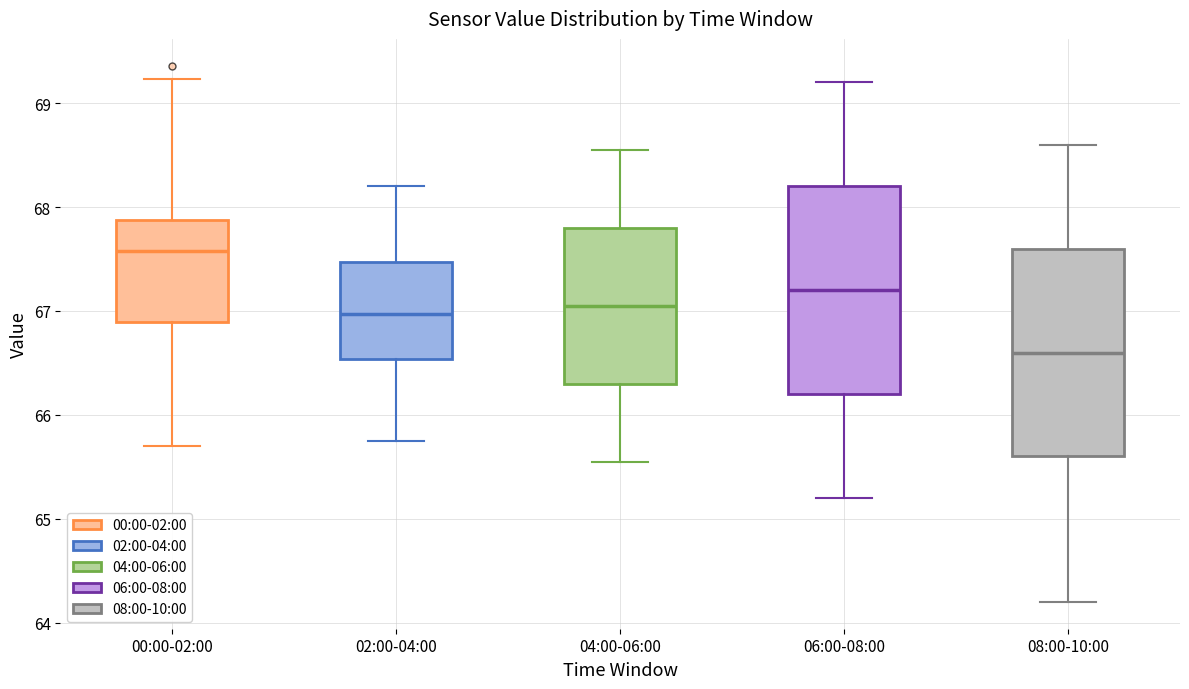

Reading left to right, read every box against the y-axis: the position of its median line, the range the box covers, and the ends of its whiskers. The values are not printed on the chart, so give them approximately, as read against the axis.

00:00-02:00: median 67.6, box 66.9 to 67.9, whiskers 65.7 to 69.2
02:00-04:00: median 67.0, box 66.5 to 67.5, whiskers 65.8 to 68.2
04:00-06:00: median 67.1, box 66.3 to 67.8, whiskers 65.6 to 68.6
06:00-08:00: median 67.2, box 66.2 to 68.2, whiskers 65.2 to 69.2
08:00-10:00: median 66.6, box 65.6 to 67.6, whiskers 64.2 to 68.6